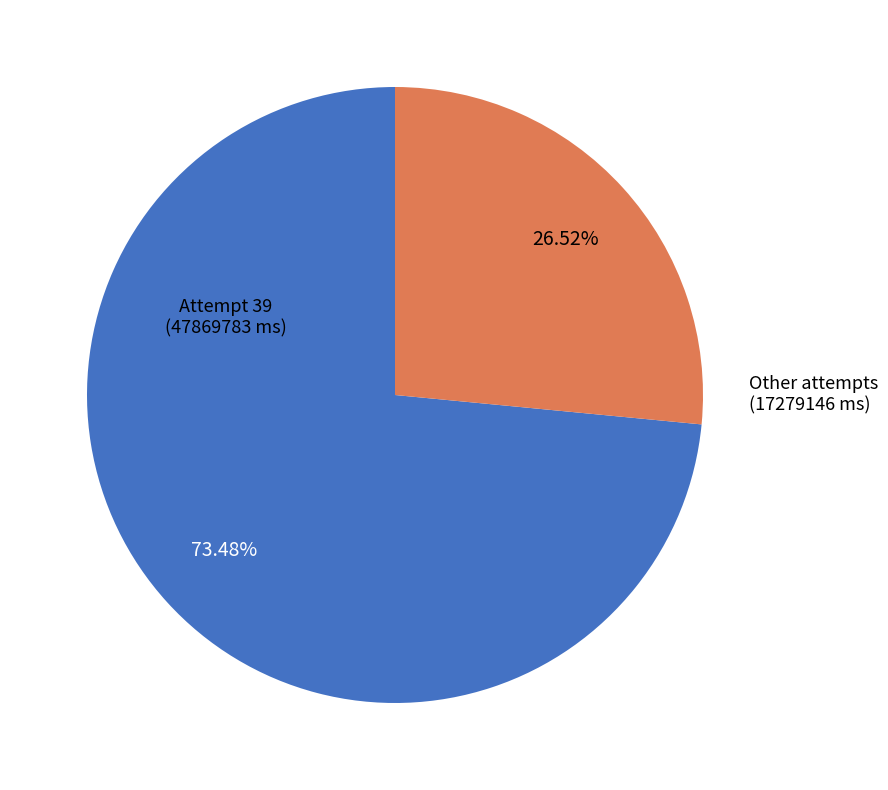

Does any single category account for the majority?

Yes